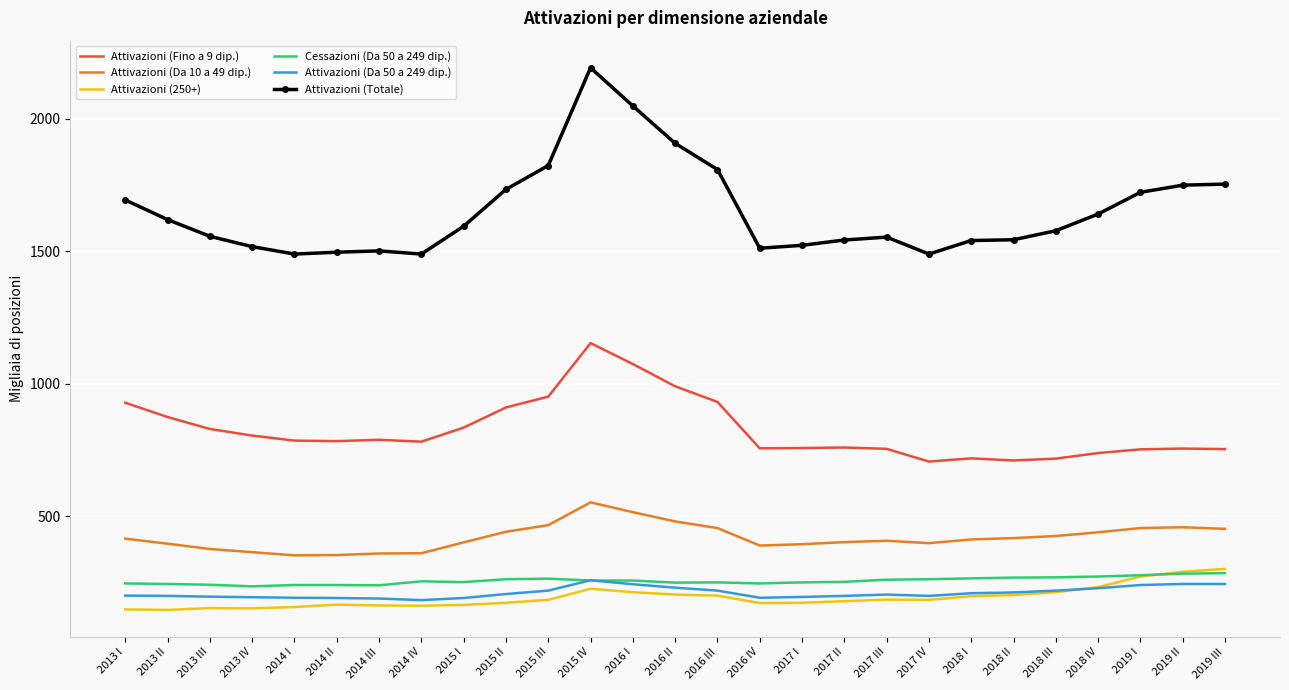

What is the spread (max minus min) of values at 2016 III?

1608